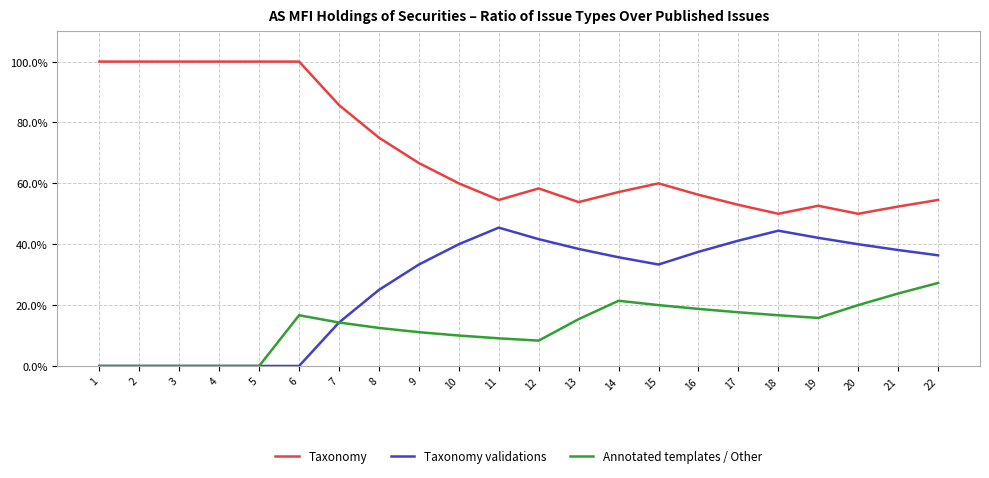

Is the value of Taxonomy validations at 13 greater than the value of Taxonomy at 7?

No